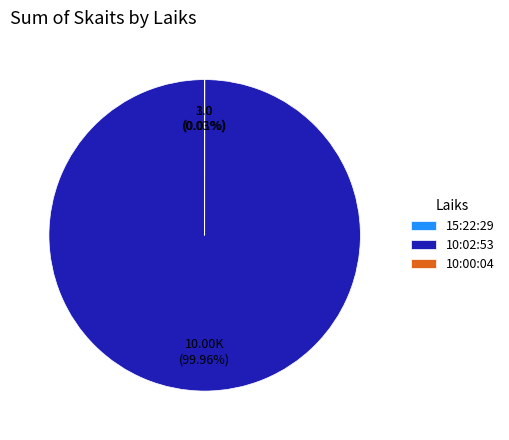

Which category has the biggest portion of the pie?

10:02:53